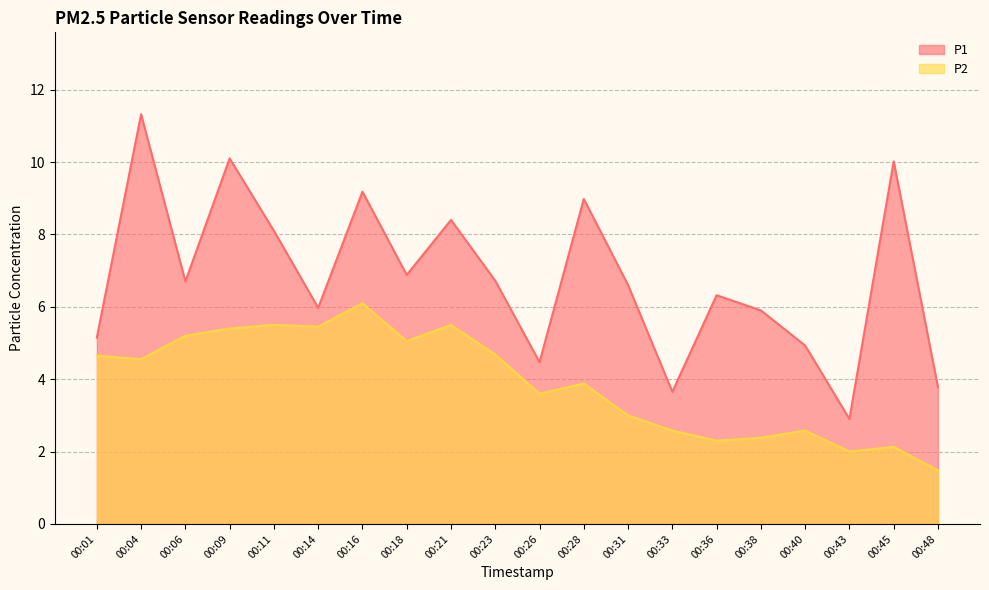

True or false: P1 and P2 intersect in this chart.

False